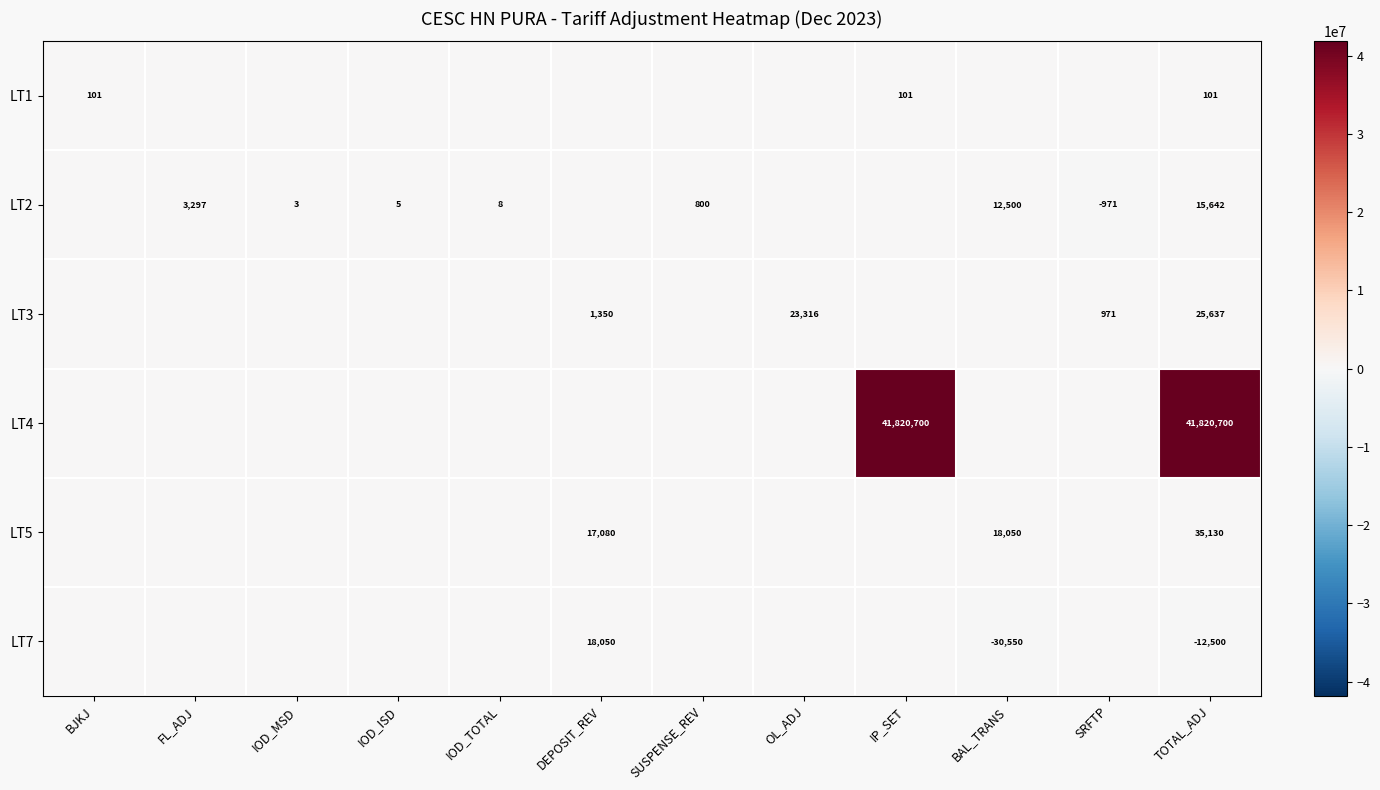

The LT2 series shows 15642 at TOTAL_ADJ. True or false?

True